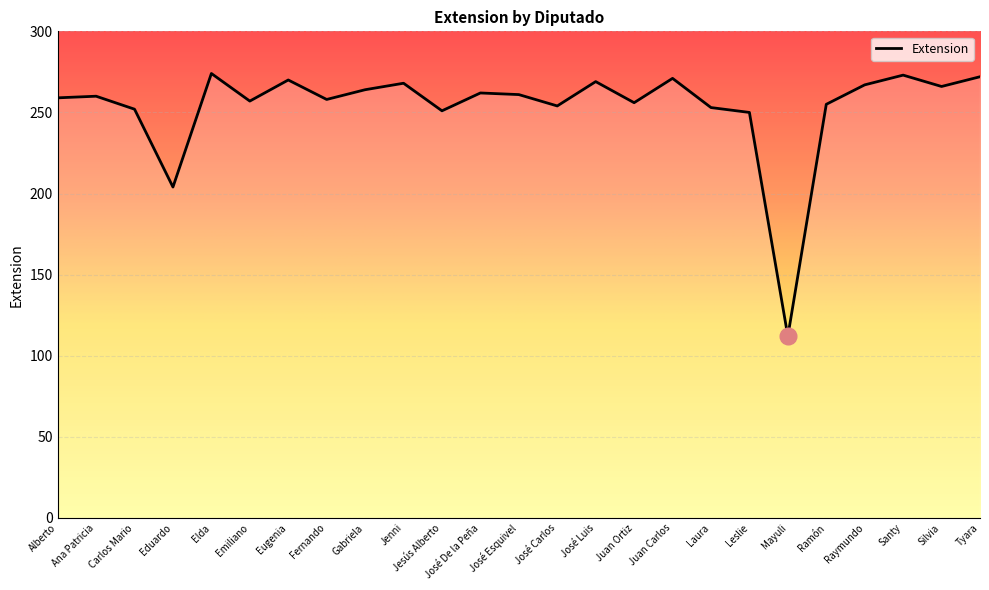

Between Juan Ortiz and Ana Patricia, which is larger?

Ana Patricia